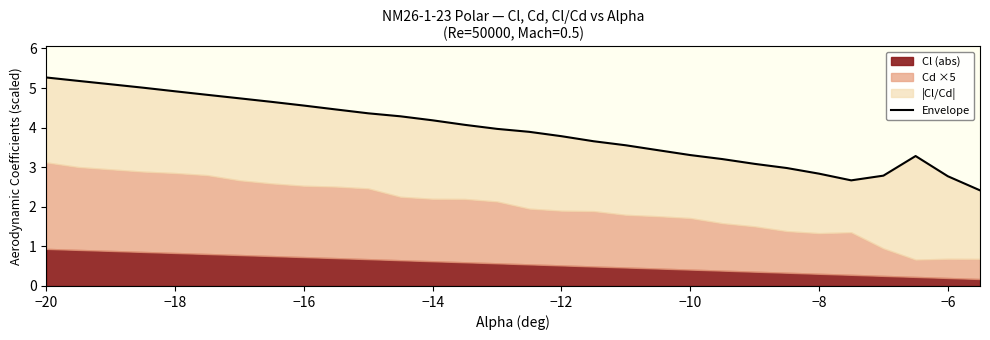

How many points are higher than both their immediate neighbors (excluding endpoints)?

1